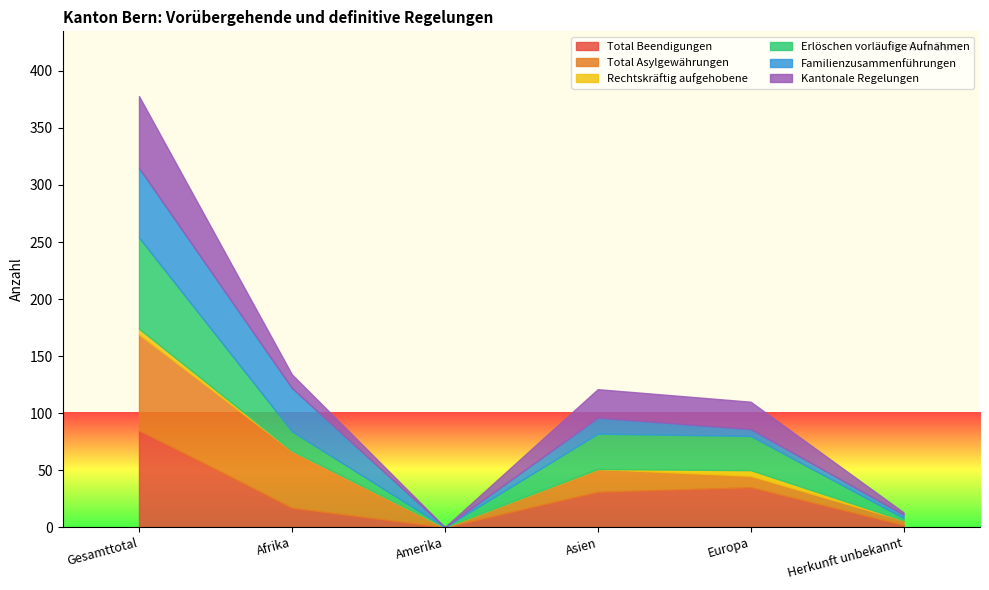

What is the sum of the Kantonale Regelungen values at Asien and Gesamttotal?

88